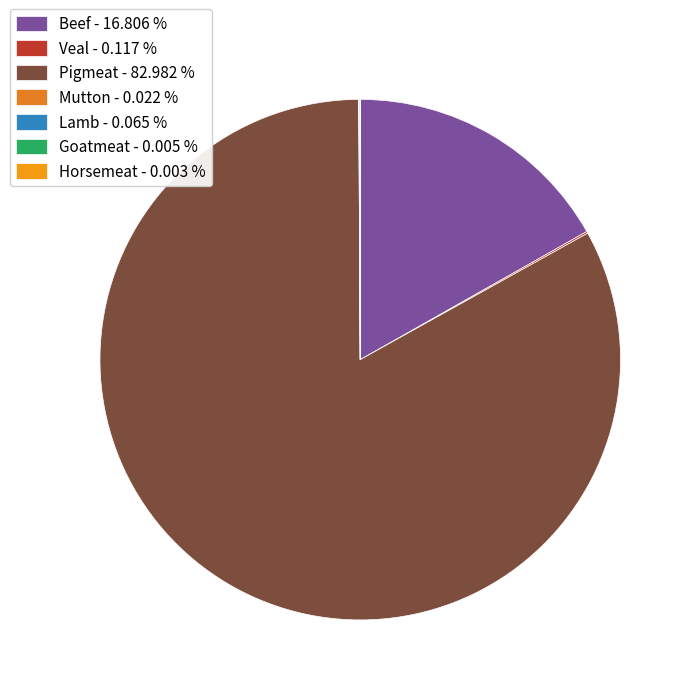

Which slice is the smallest?

Horsemeat